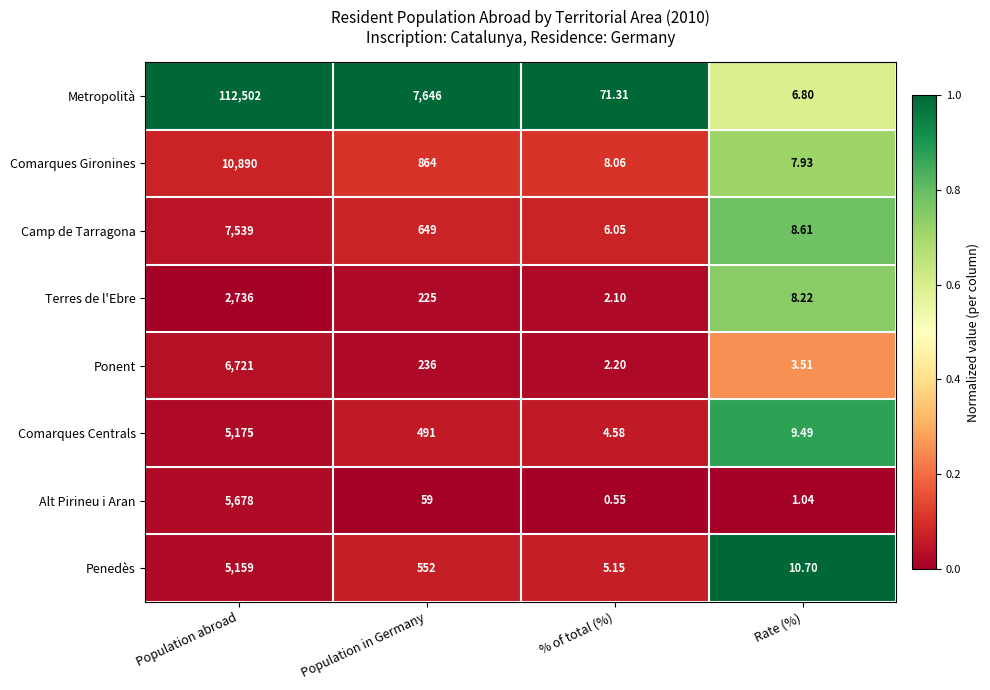

Which series has the largest total across all categories?

Metropolità